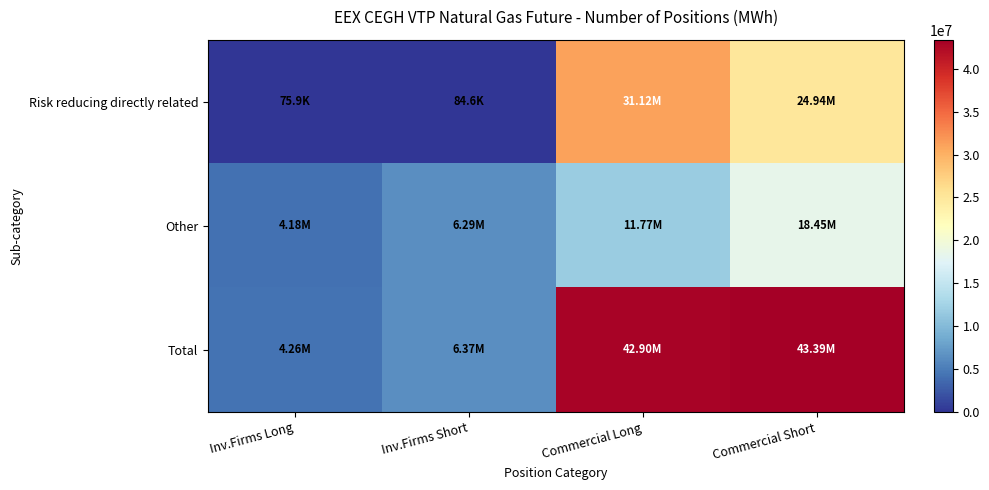

At which label is Total closest to 23824736?

Inv.Firms Short